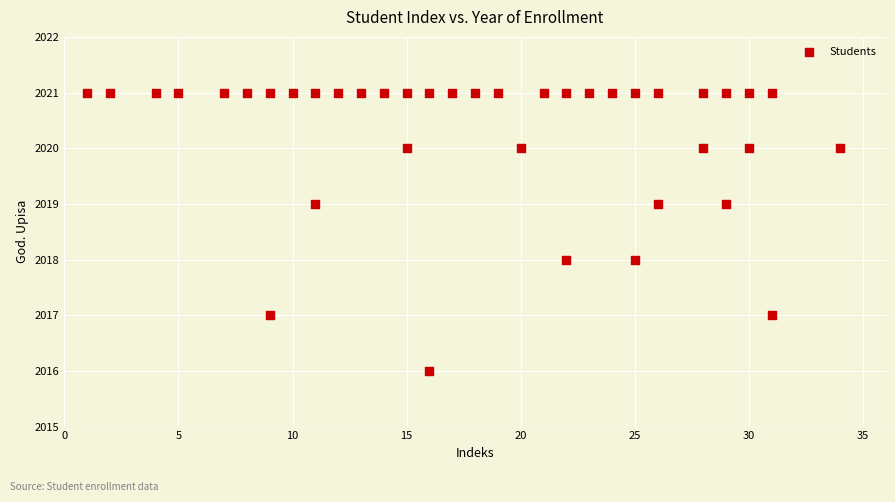

What is the range of X values (max minus min)?

33